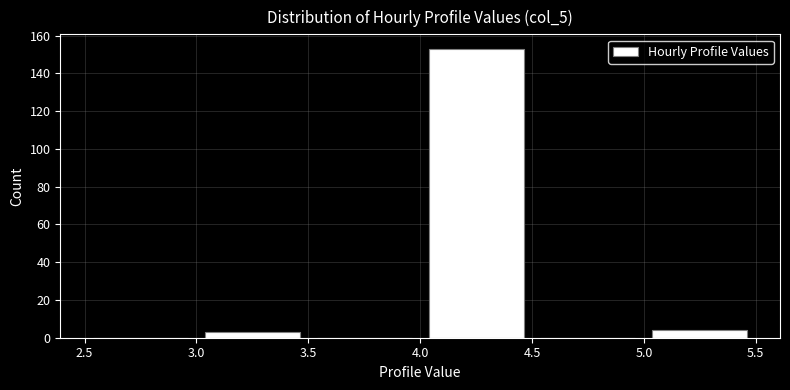

Which range on the x-axis has the tallest bar?

4.0 to 4.5